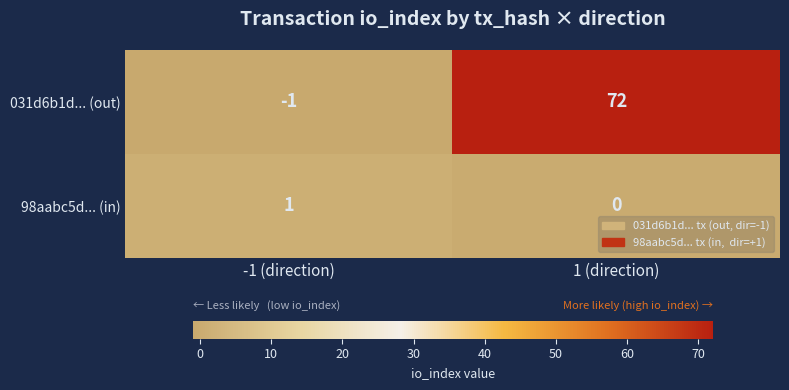

What is the average value of the 031d6b1d... (out) series?

36